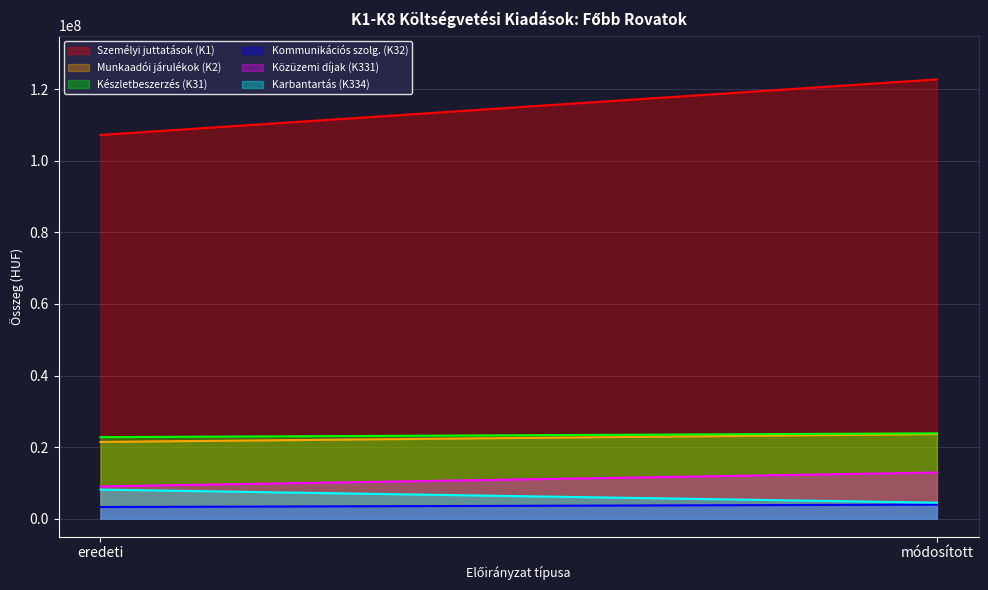

Which series has the widest spread of values?

Személyi juttatások (K1)